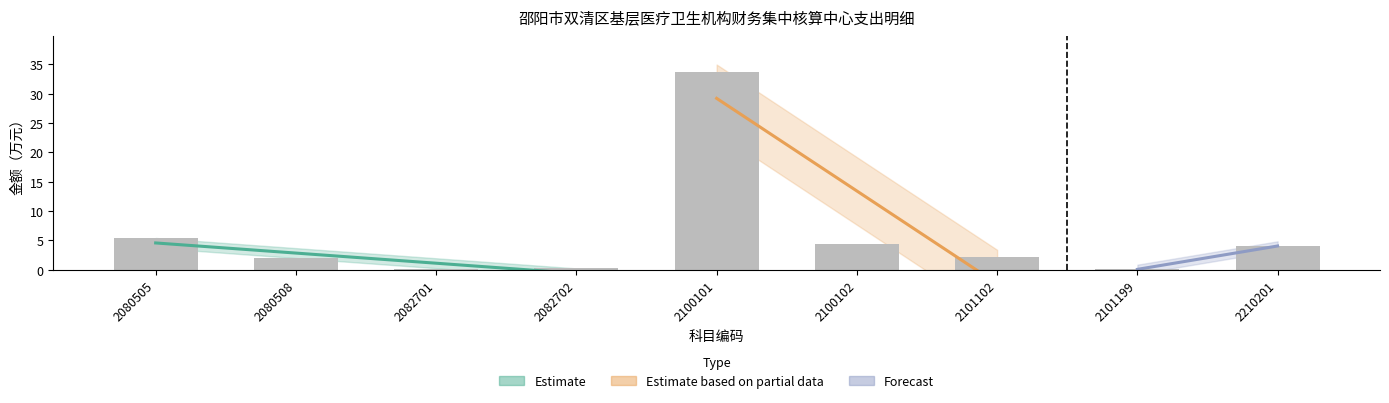

Are the bars horizontal?

No